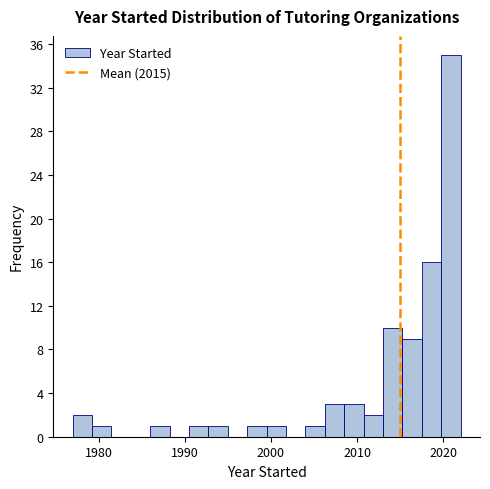

Around what value on the x-axis is the tallest bar? Give the approximate position of its centre, as read against the axis.

2021